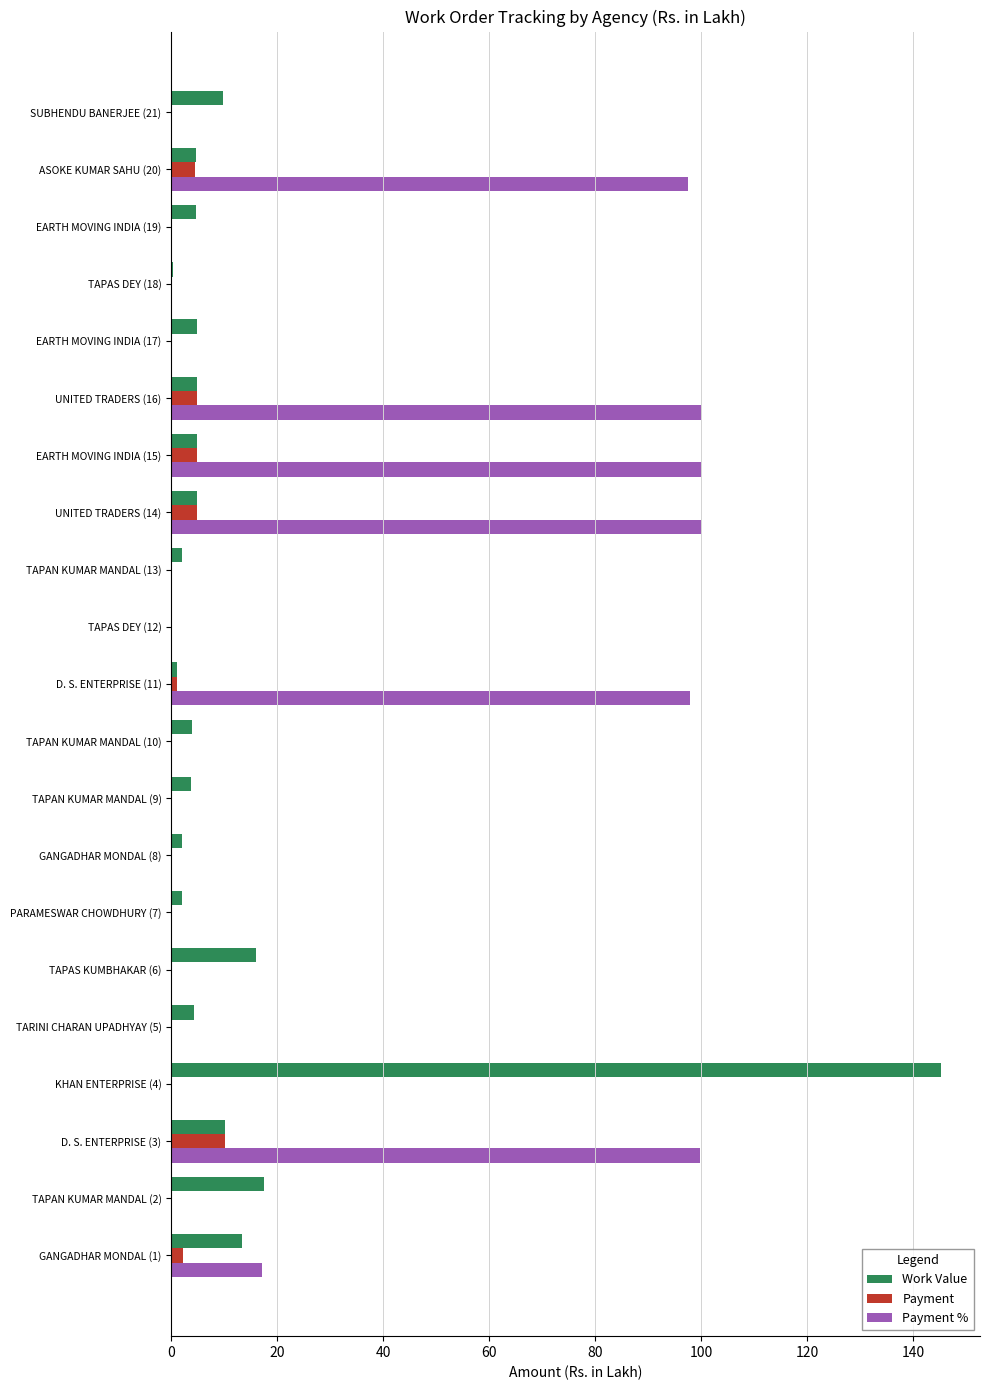

What is the sum of all Payment % values?

612.4